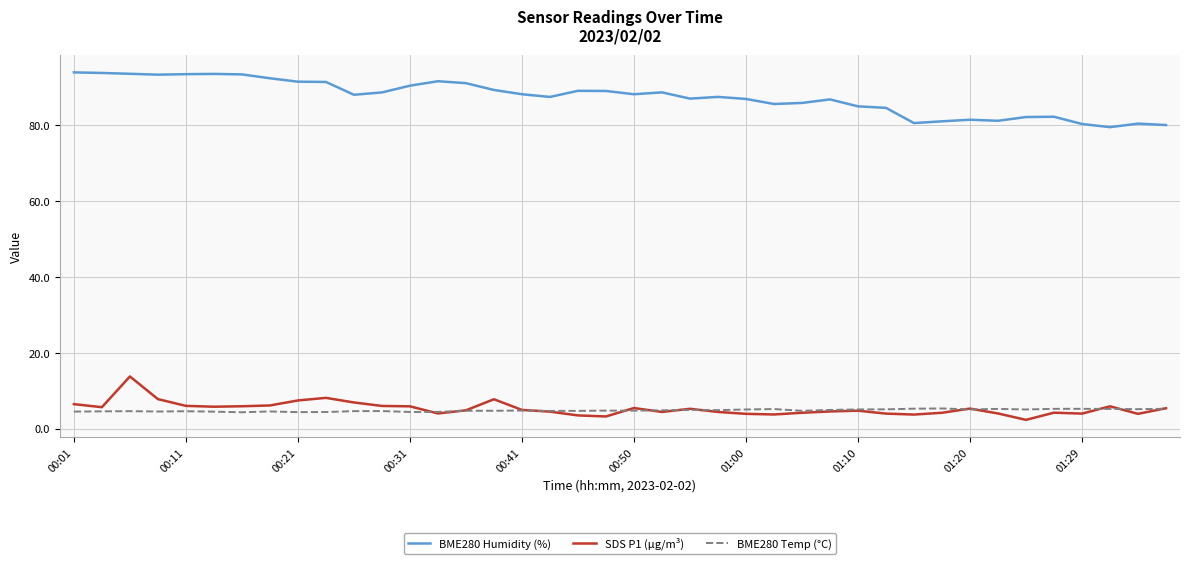

True or false: BME280 Humidity (%) and BME280 Temp (°C) cross at least once.

False